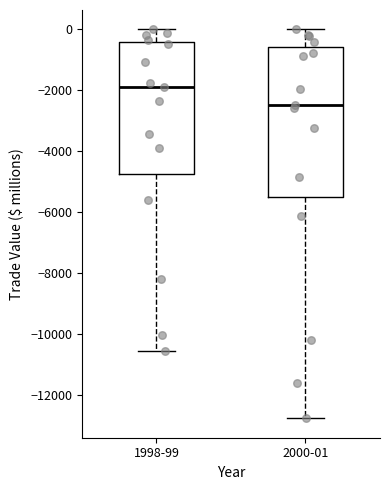

Where does the upper whisker of the box for 1998-99 end on the y-axis? The values are not printed on the chart, so give them approximately, as read against the axis.

0